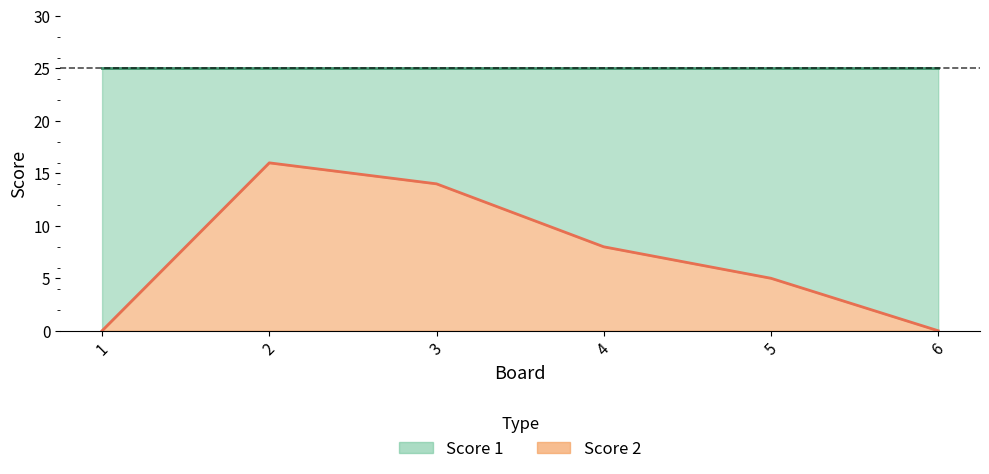

Count the number of data series in this chart.

1